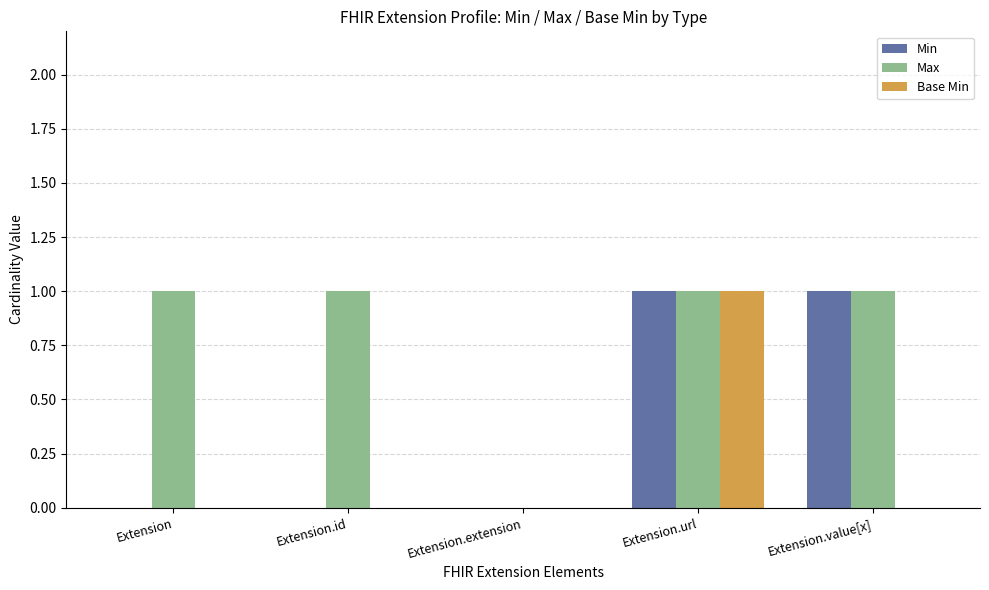

Between Extension.id and Extension.value[x], which series saw the biggest shift?

Min